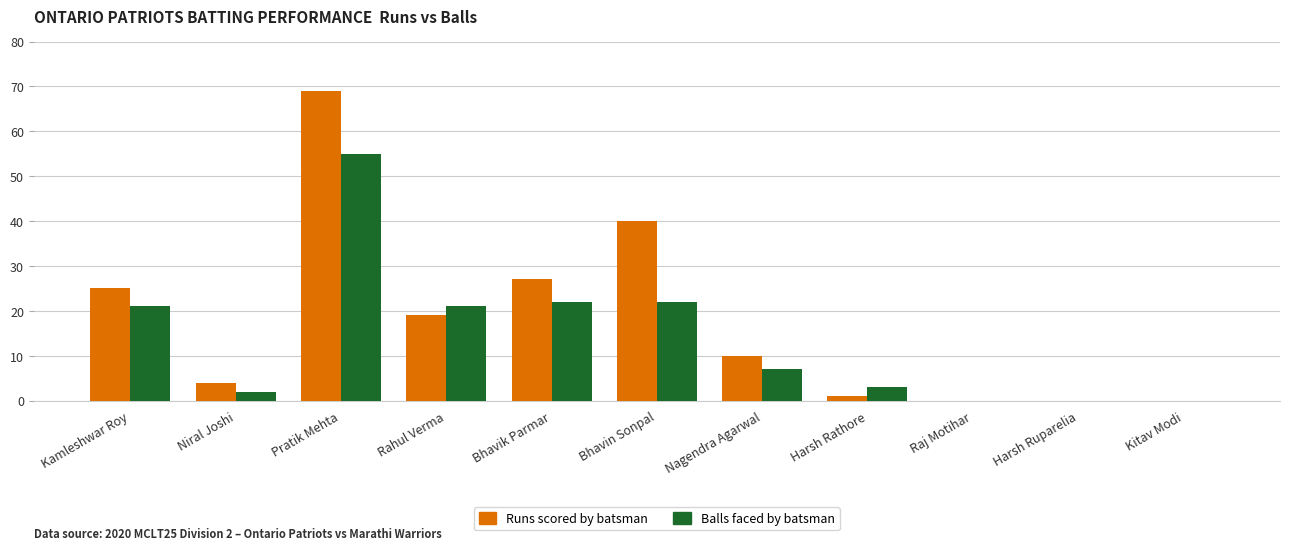

How many distinct data groups are displayed?

2